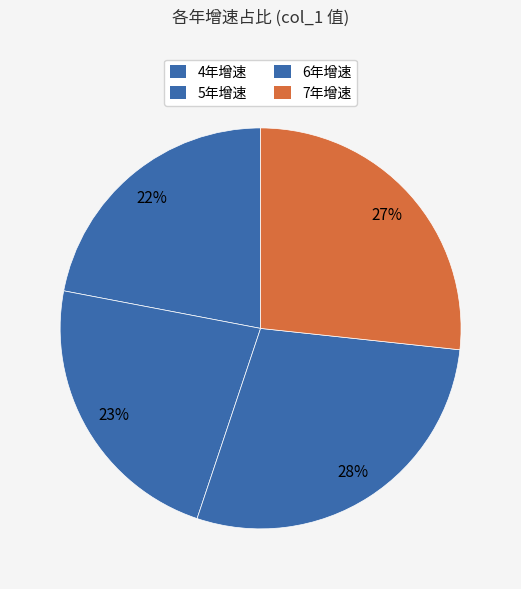

To the nearest percent, what is the difference between the largest and smallest slice percentages?

6%